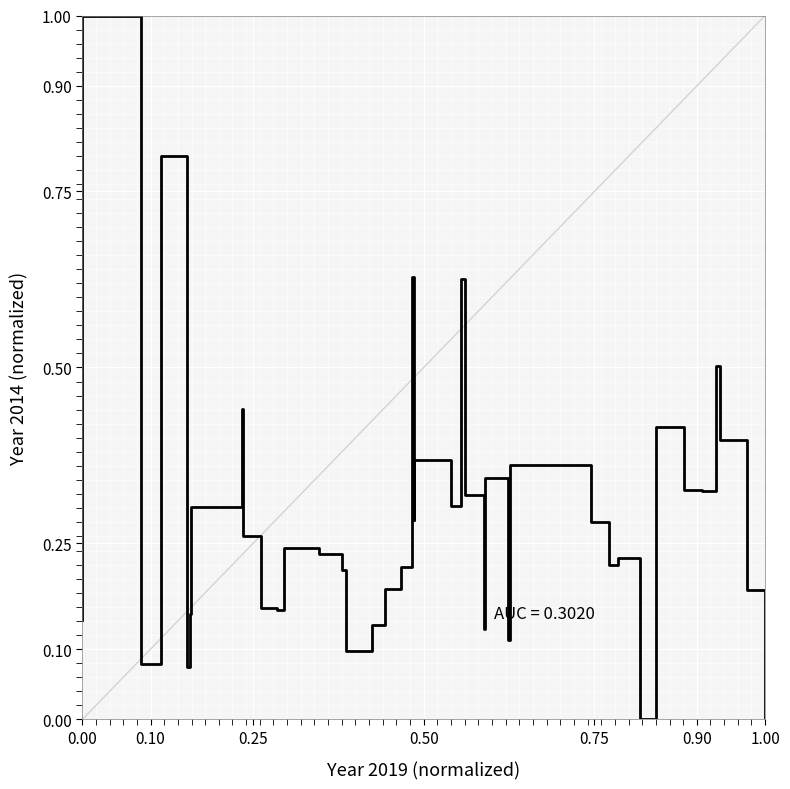

What is the greatest value displayed?

1.0